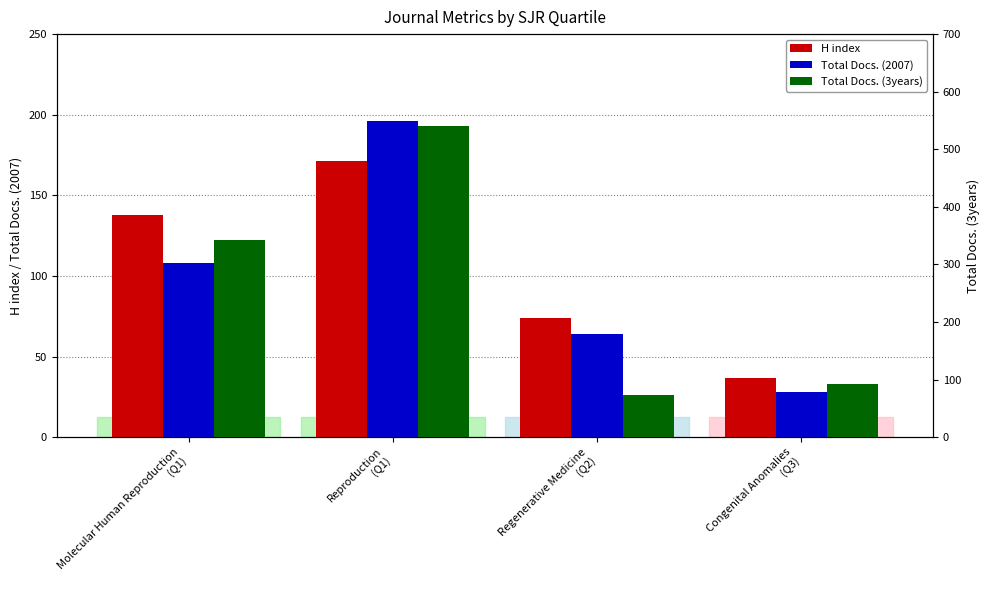

What is the label of the 4th bar from the right?

Molecular Human Reproduction
(Q1)